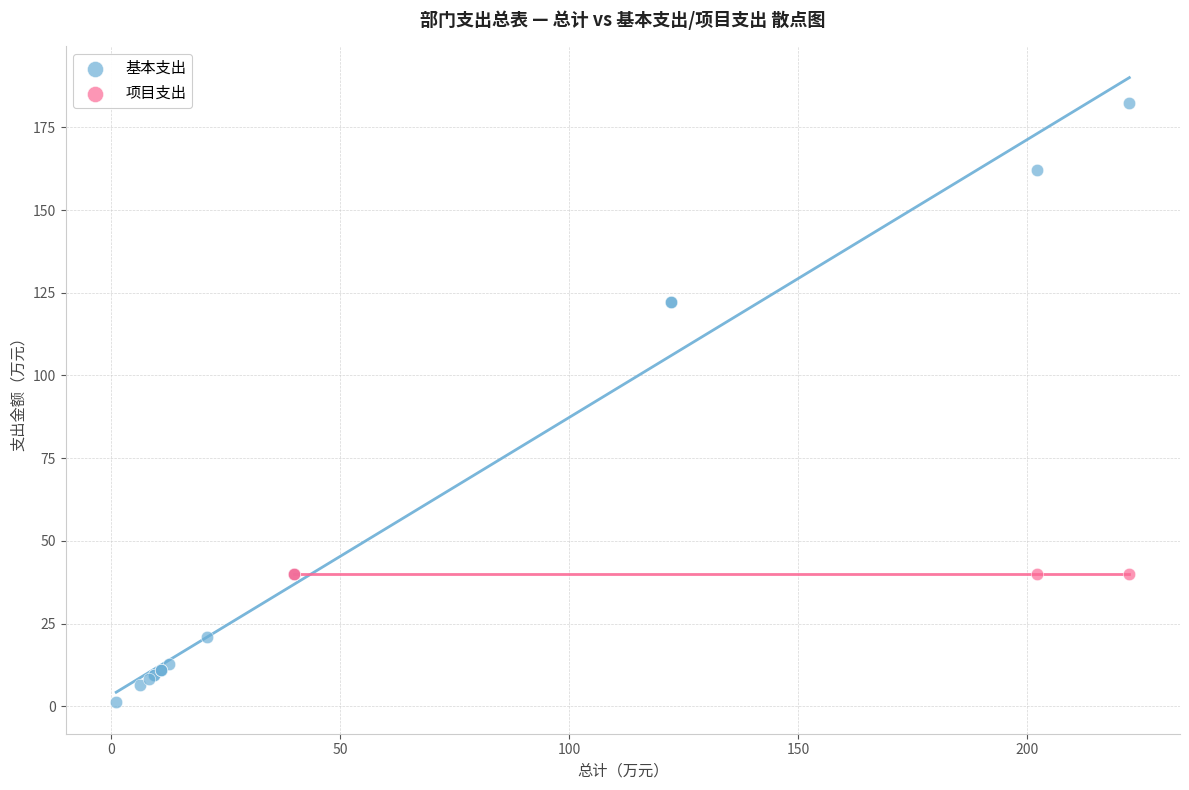

Which series contains the lowest Y value?

基本支出